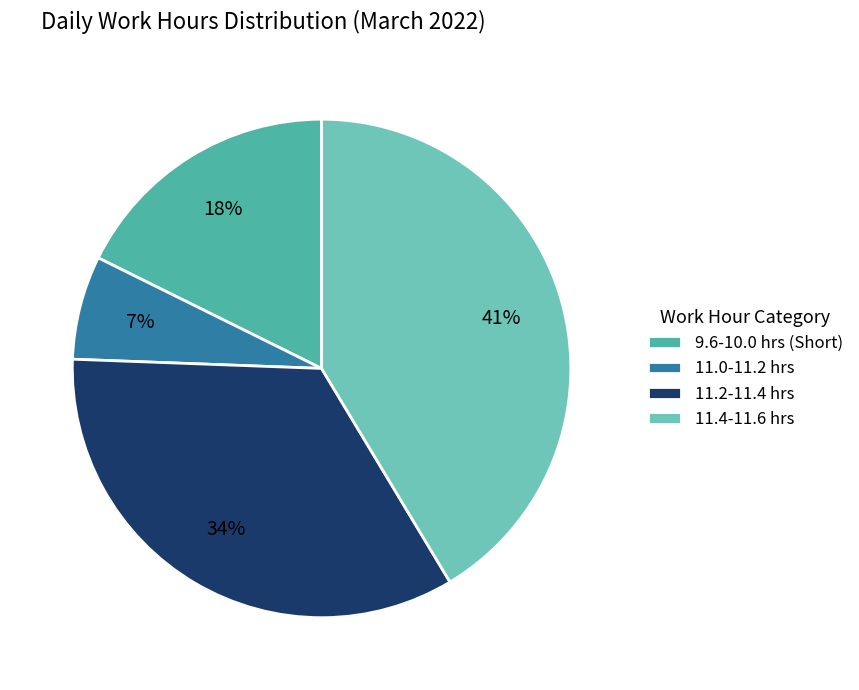

What percentage is the 11.2-11.4 hrs slice, to the nearest percent?

34%